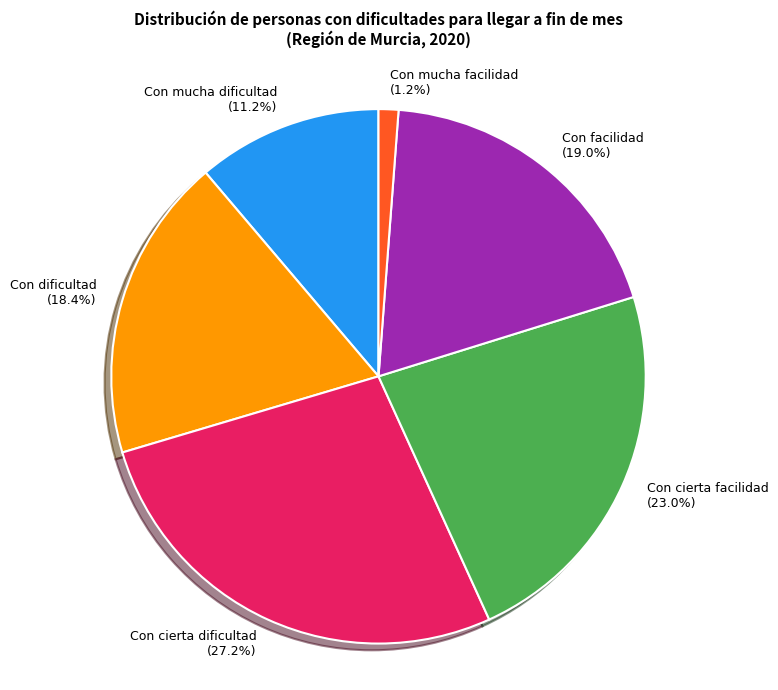

How many slices are in this pie chart?

6